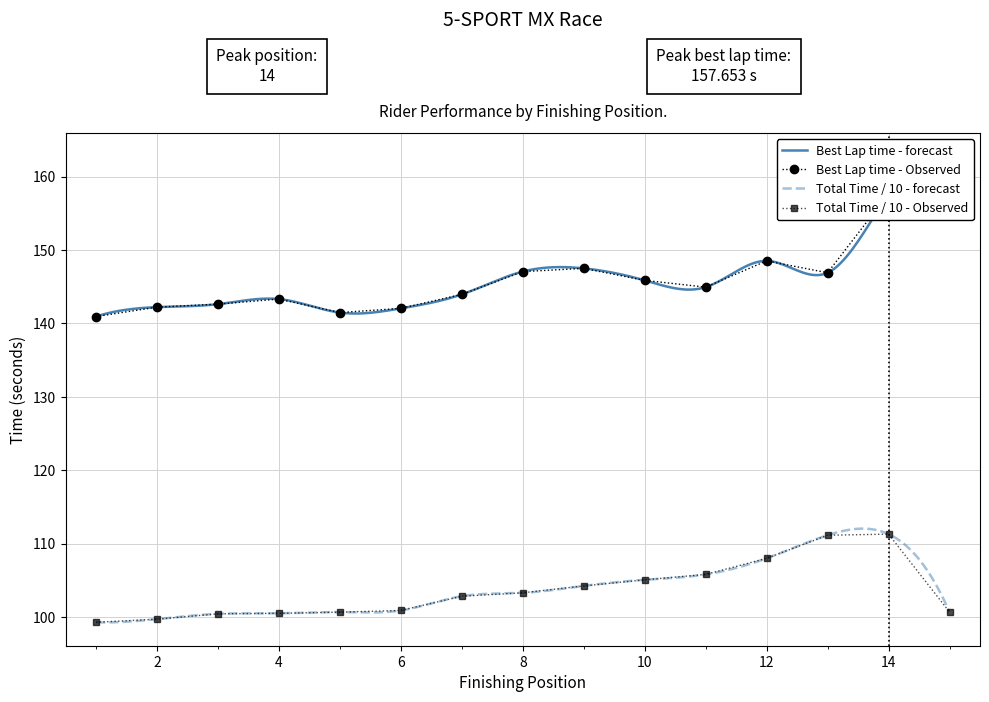

The value of Total Time / 10 - Observed at 2 is 50.8. True or false?

False